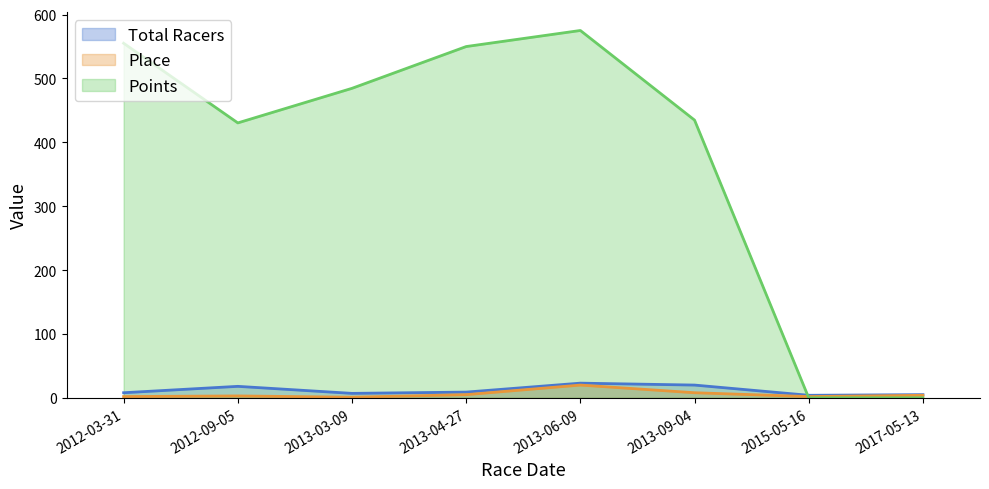

How many times do Points (line) and Place (line) cross each other?

1